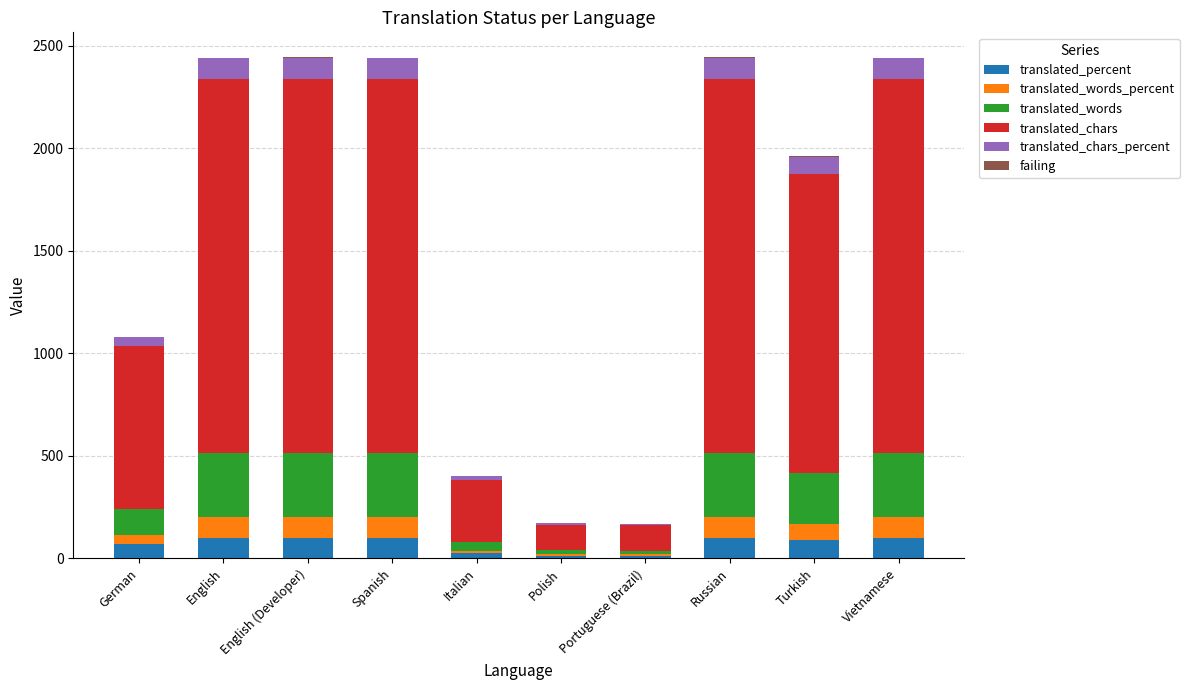

What is the label of the 2nd bar from the right?

Turkish